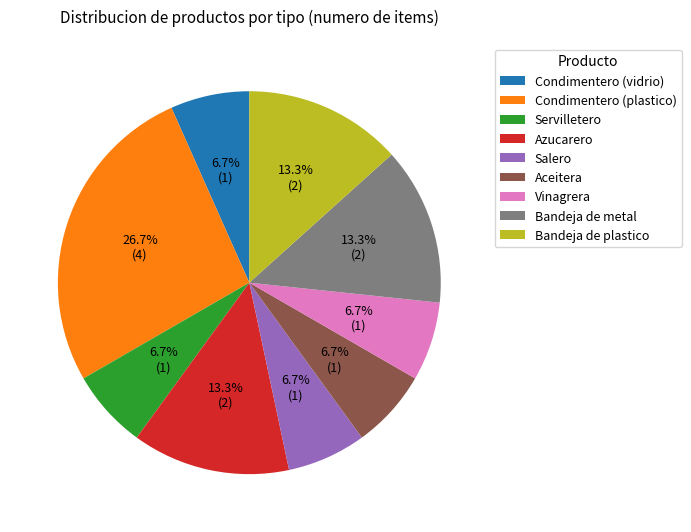

Between Bandeja de metal and Aceitera, which is larger?

Bandeja de metal